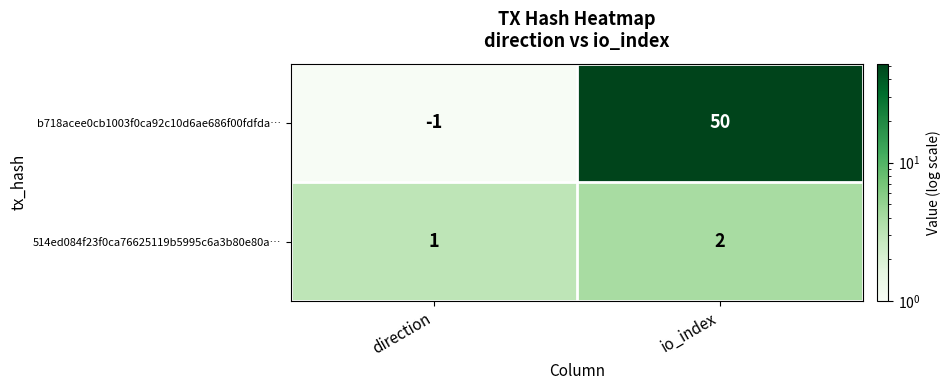

What is the sum of the 514ed084f23f0ca76625119b5995c6a3b80e80a… values at io_index and direction?

3